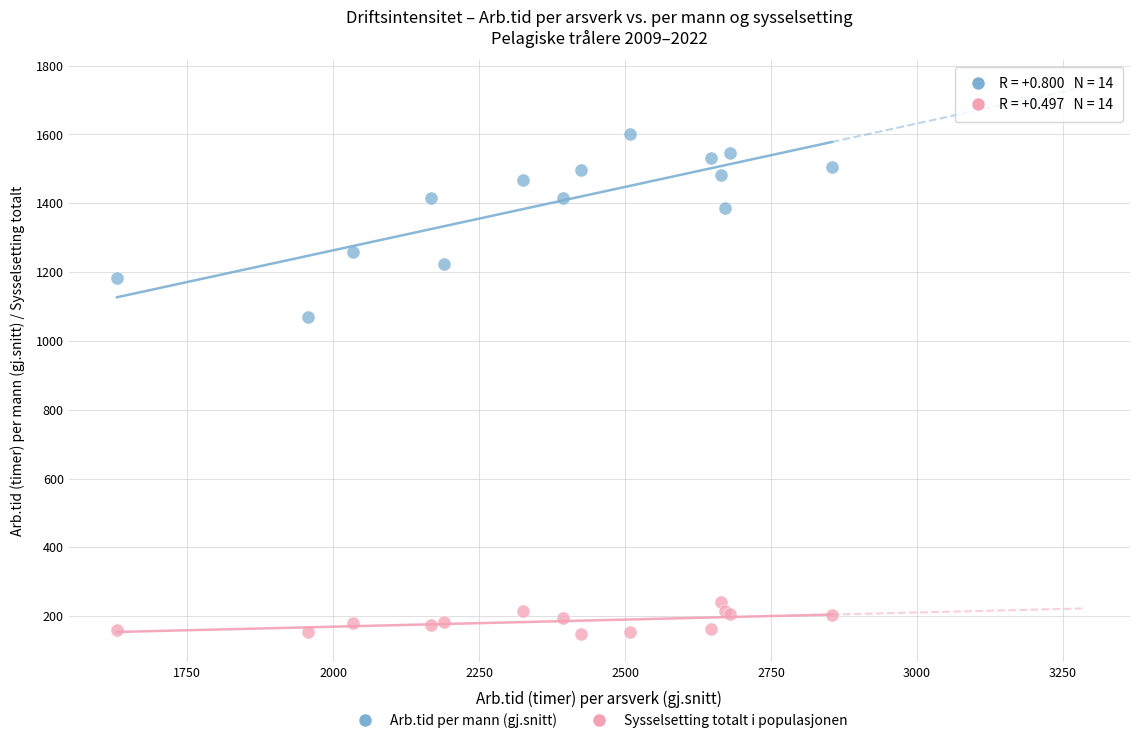

Across all series, what Y value is closest to 874?

1068.0